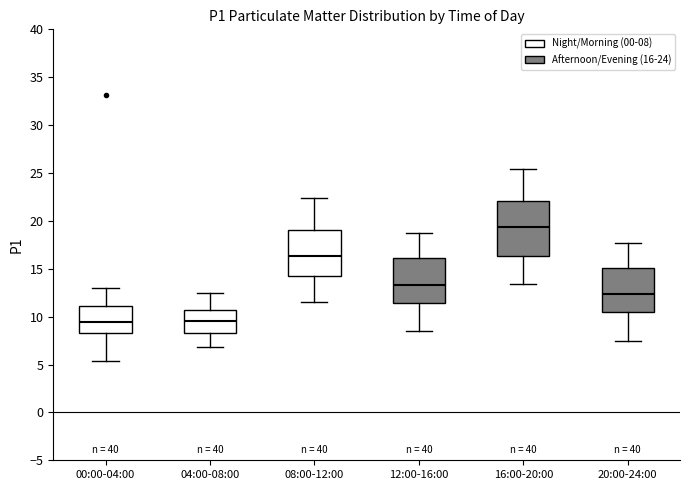

Reading left to right, read every box against the y-axis: the position of its median line, the range the box covers, and the ends of its whiskers. The values are not printed on the chart, so give them approximately, as read against the axis.

00:00-04:00: median 9.5, box 8.5 to 11.0, whiskers 5.5 to 13.0
04:00-08:00: median 9.5, box 8.5 to 10.5, whiskers 7.0 to 12.5
08:00-12:00: median 16.5, box 14.5 to 19.0, whiskers 11.5 to 22.5
12:00-16:00: median 13.5, box 11.5 to 16.0, whiskers 8.5 to 18.5
16:00-20:00: median 19.5, box 16.5 to 22.0, whiskers 13.5 to 25.5
20:00-24:00: median 12.5, box 10.5 to 15.0, whiskers 7.5 to 17.5